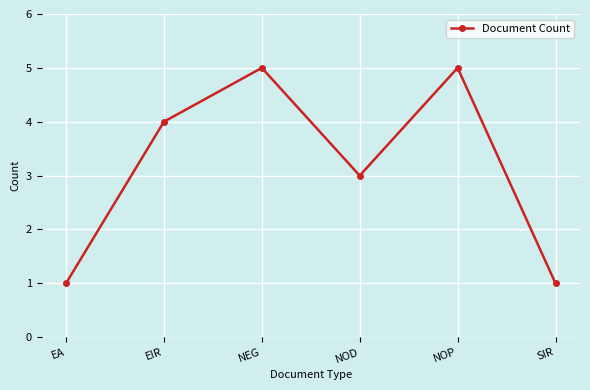

Reading left to right, what are all the values shown in this chart?

1	4	5	3	5	1